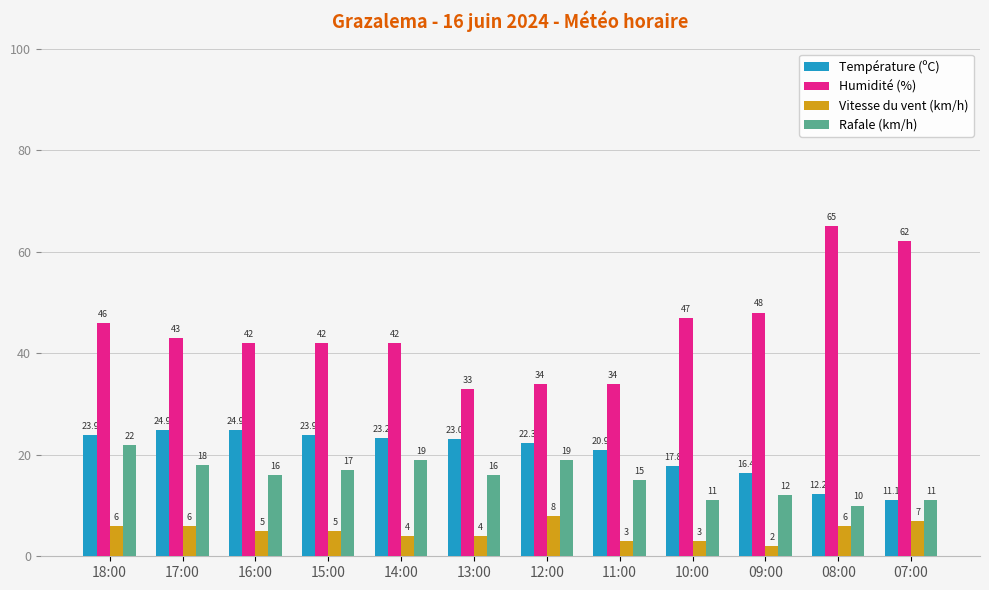

Which series has the widest spread of values?

Humidité (%)